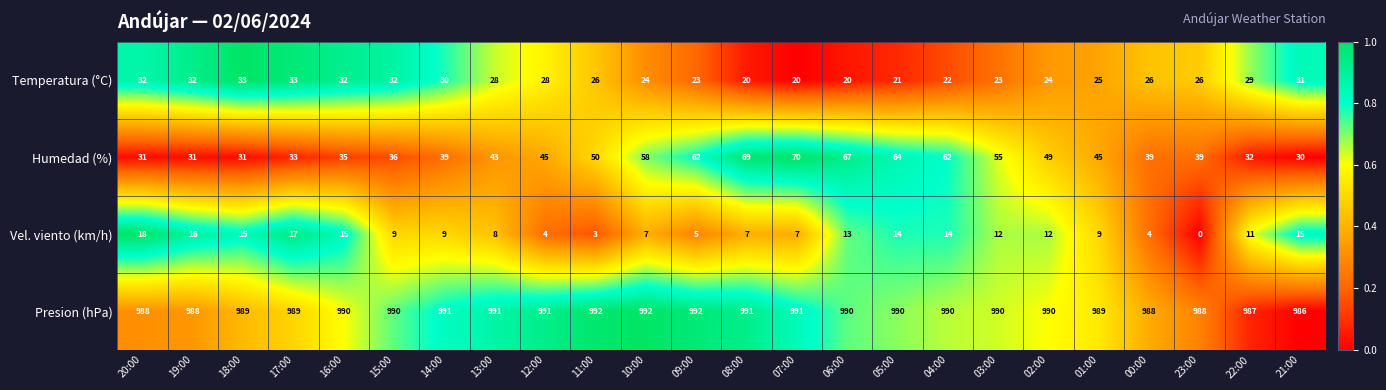

Rank the series by their maximum value, from lowest to highest.

Vel. viento (km/h), Temperatura (°C), Humedad (%), Presion (hPa)